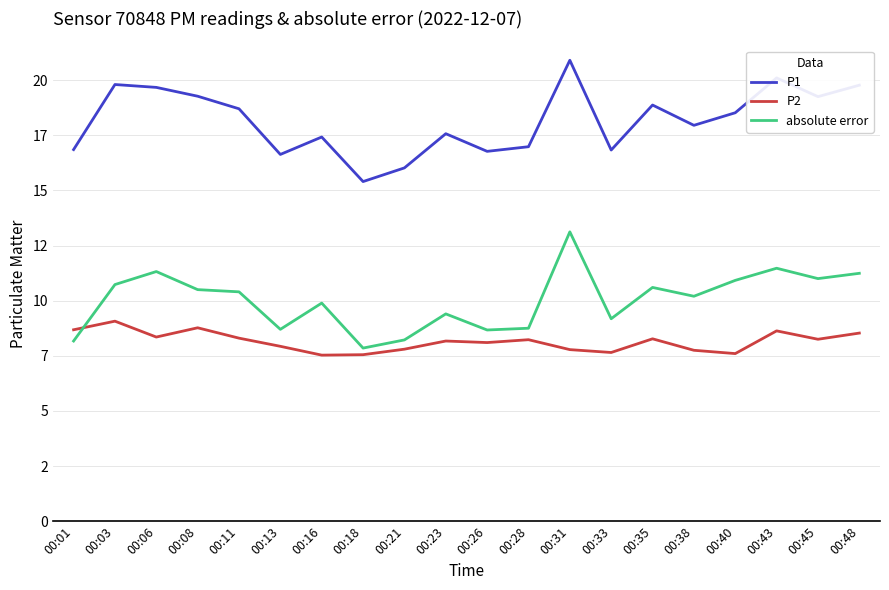

In absolute error, how many points are lower than both neighbors (excluding endpoints)?

6